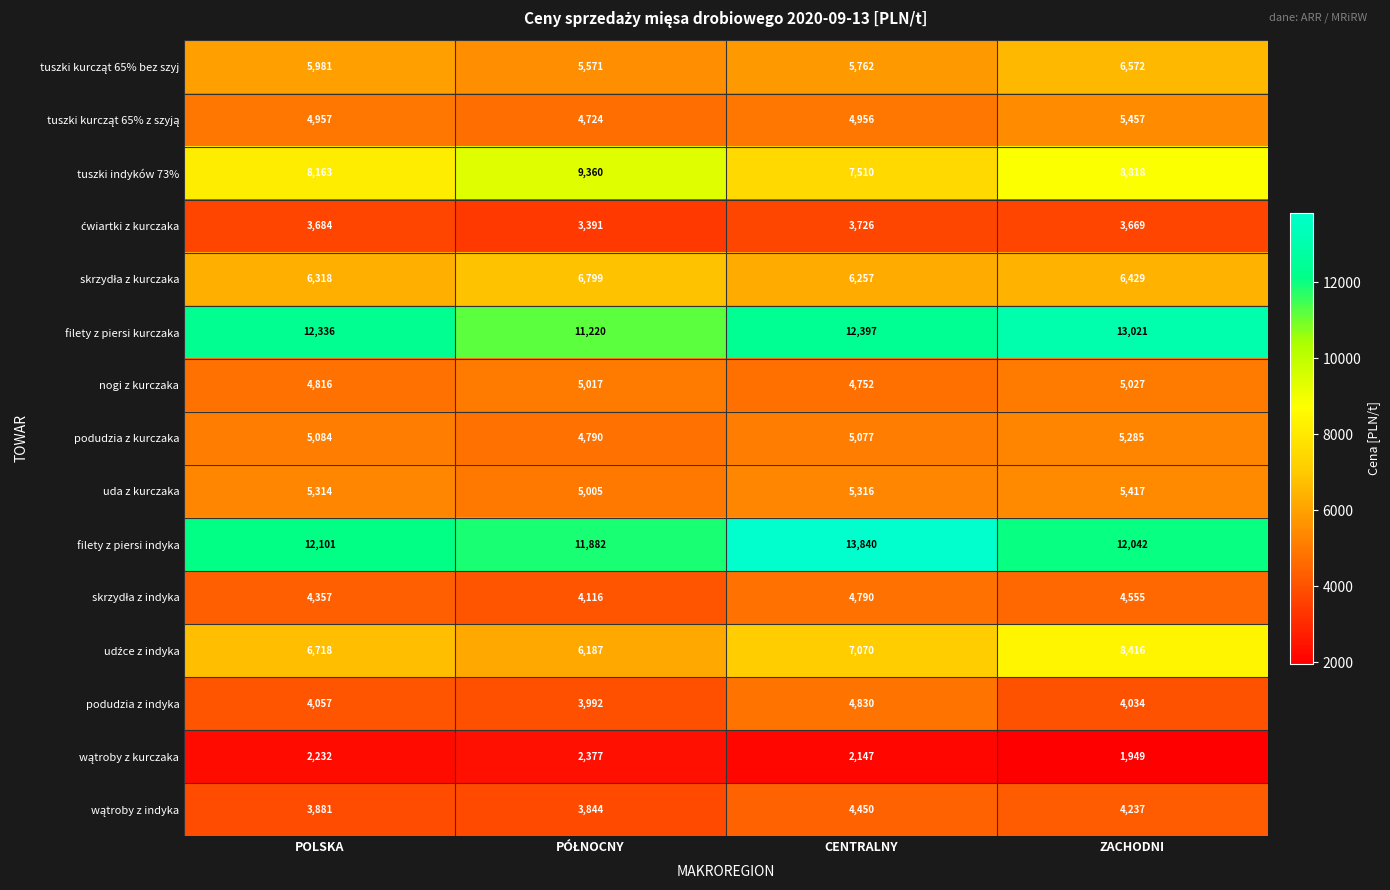

What is the difference between the highest and lowest values at CENTRALNY?

11693